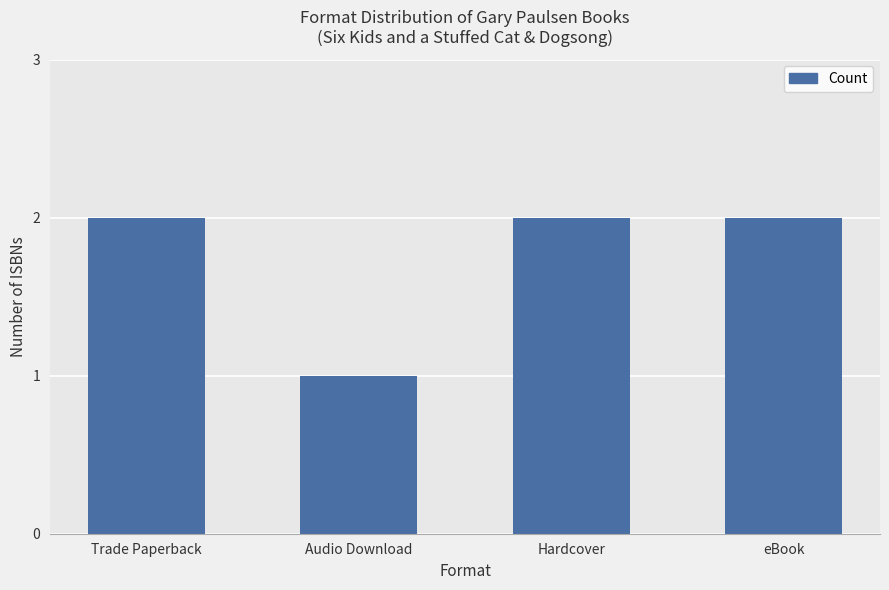

Is it true that the value at eBook is 3?

False